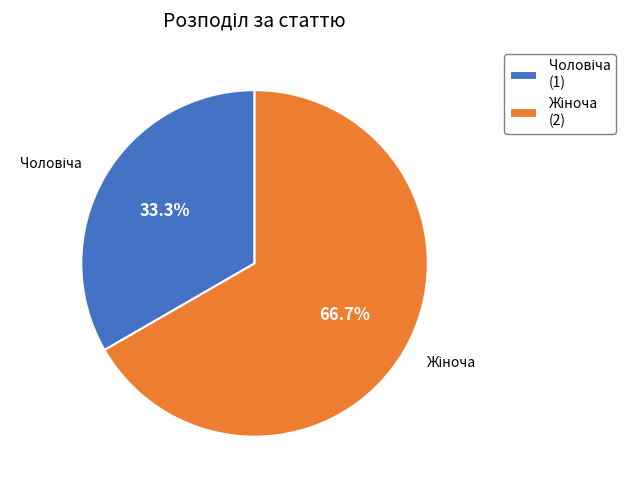

Is there a majority slice in this chart?

Yes